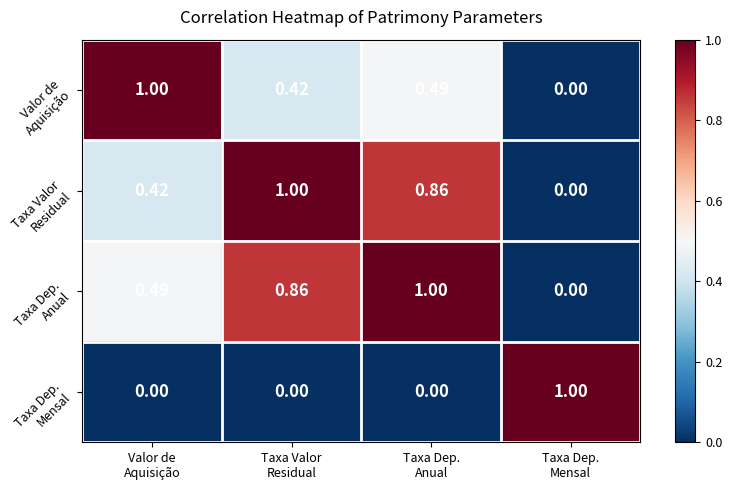

Count the number of data series in this chart.

4